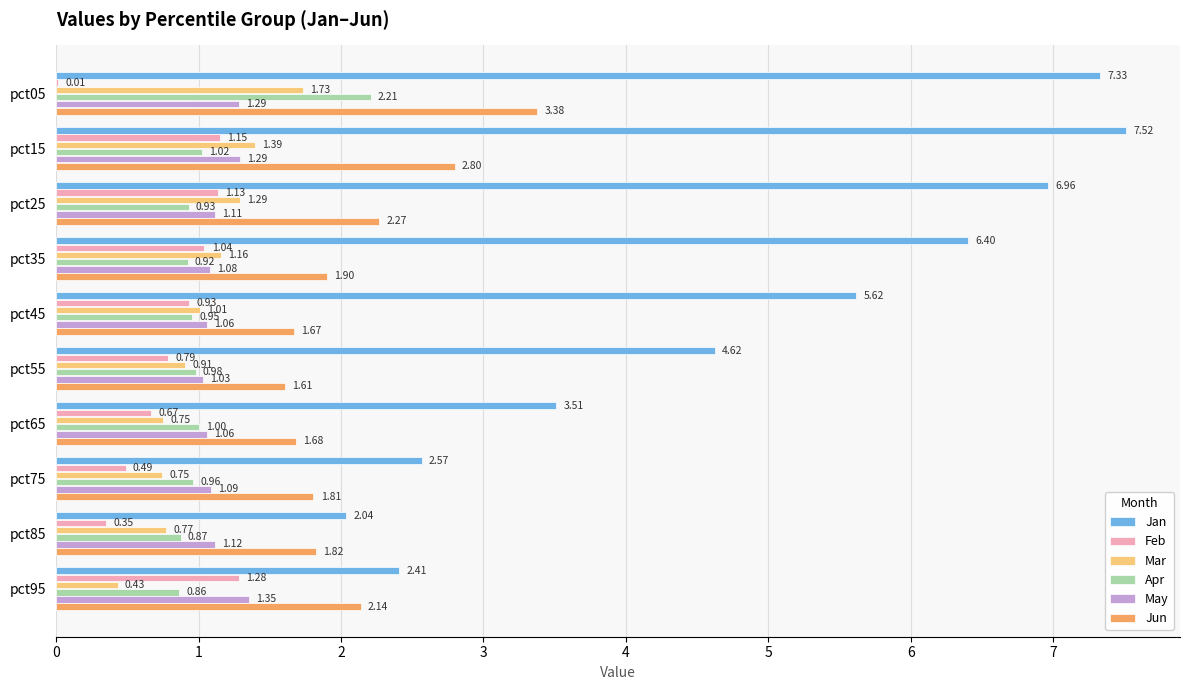

How many series are shown in this chart?

6